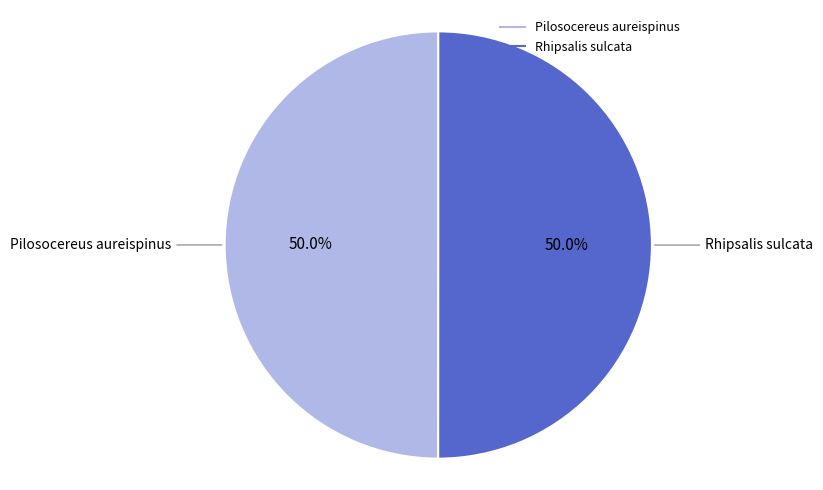

Combined, do Pilosocereus aureispinus and Rhipsalis sulcata account for over 50%?

Yes